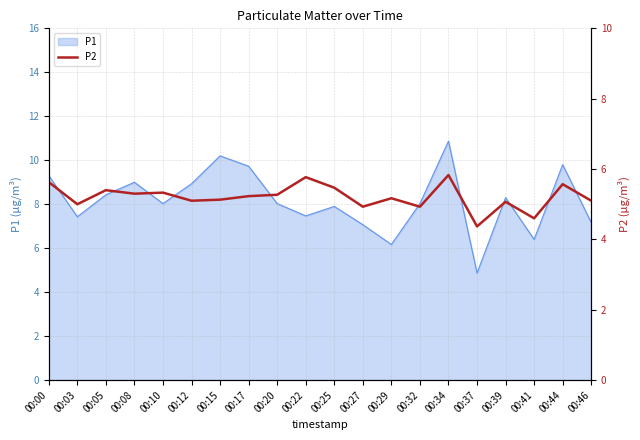

How many lines are shown in the chart?

1